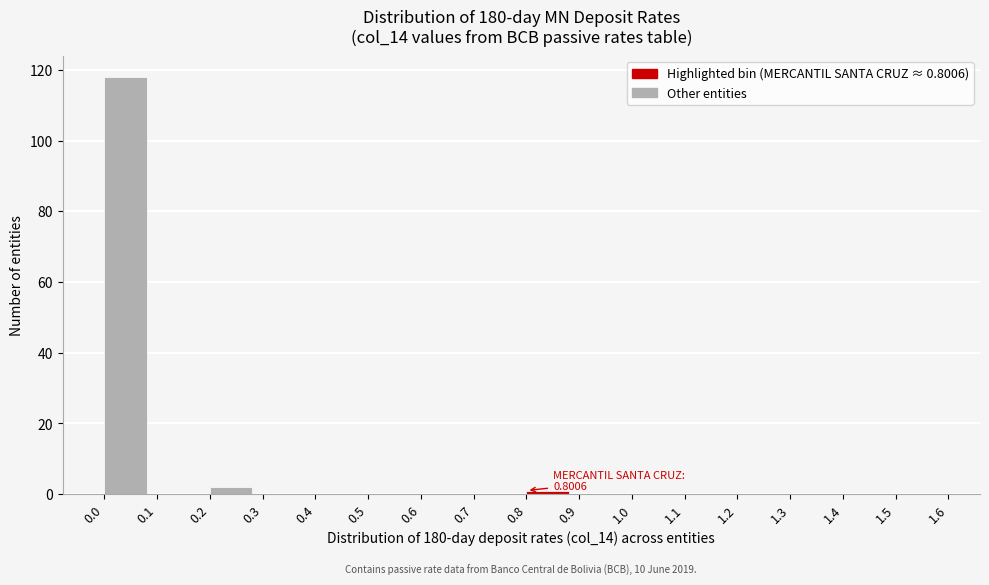

Which range on the x-axis has the tallest bar?

0.0 to 0.1